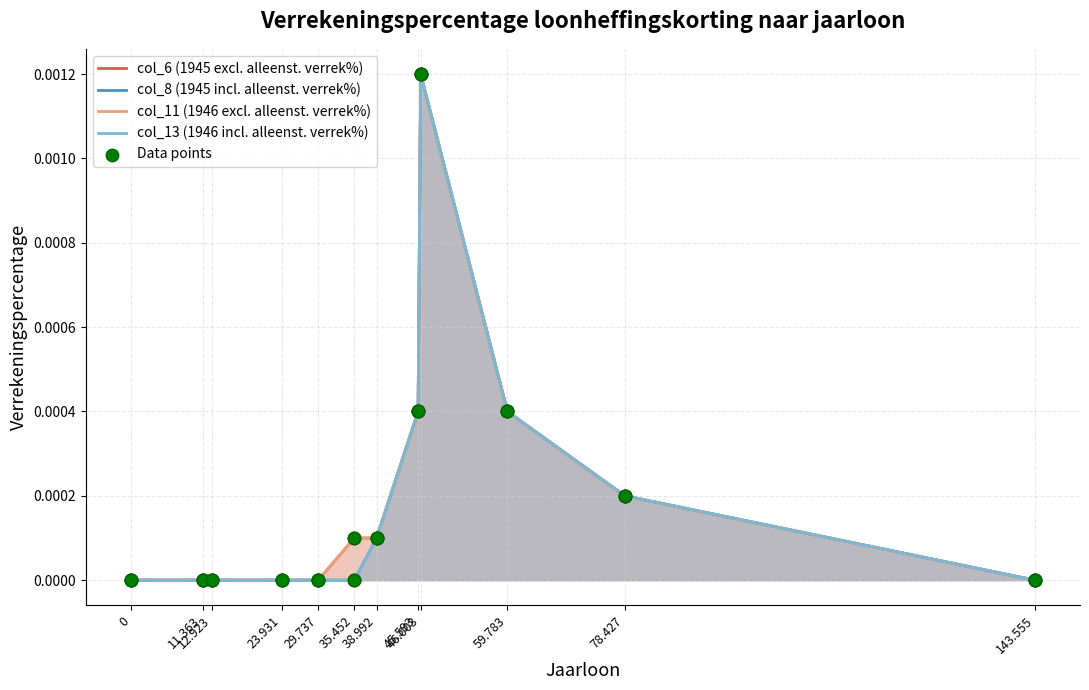

Is the value of col_13 (1946 incl. alleenst. verrek%) at 23.931 greater than the value of col_11 (1946 excl. alleenst. verrek%) at 12.923?

No